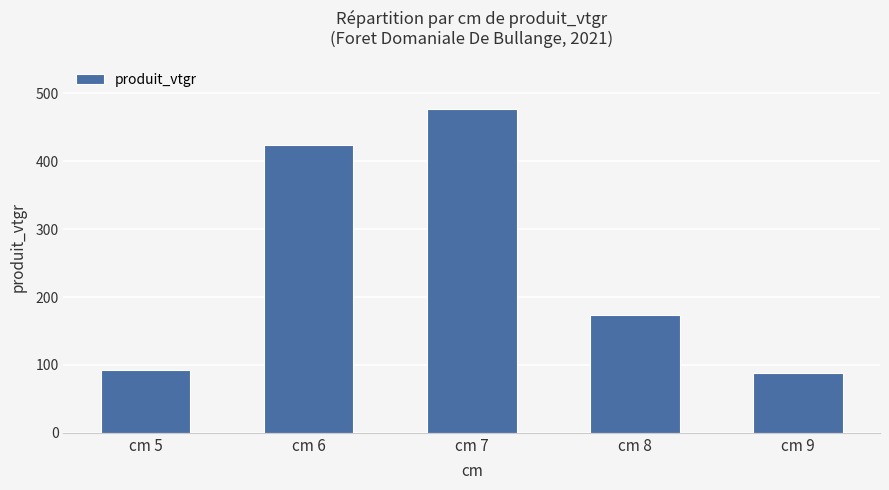

Reading left to right, transcribe all the data shown in this chart.

cm 5=91.9	cm 6=423.4	cm 7=476.7	cm 8=173.6	cm 9=88.4